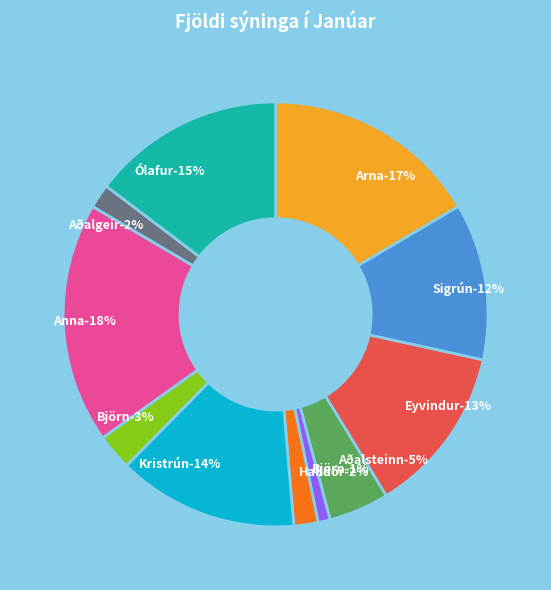

True or false: Björn accounts for 8% of the total.

False